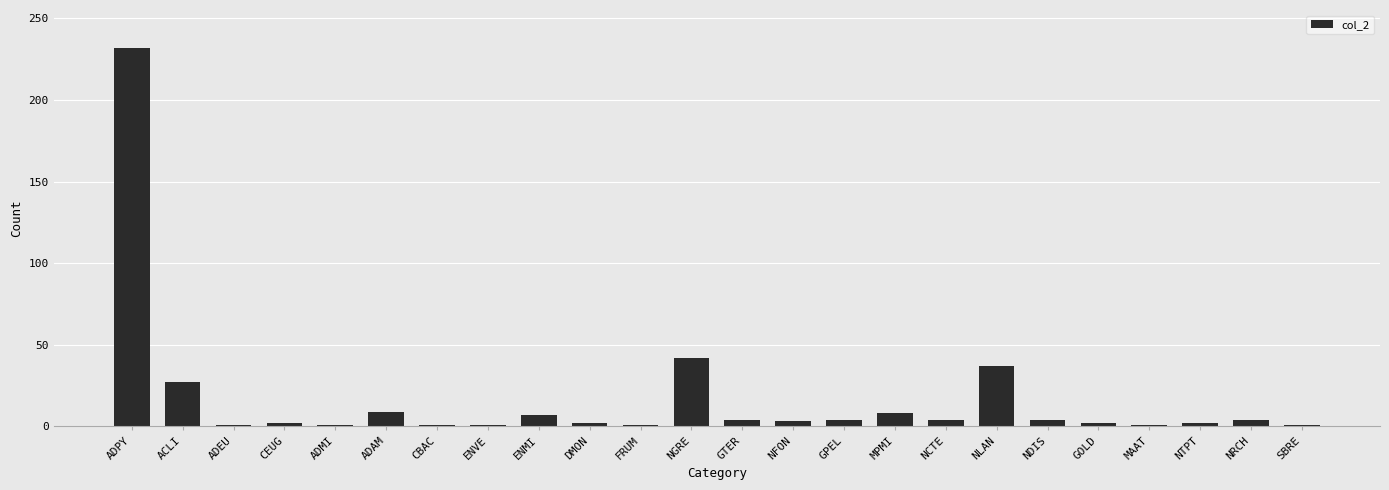

How many values are below 4?

12